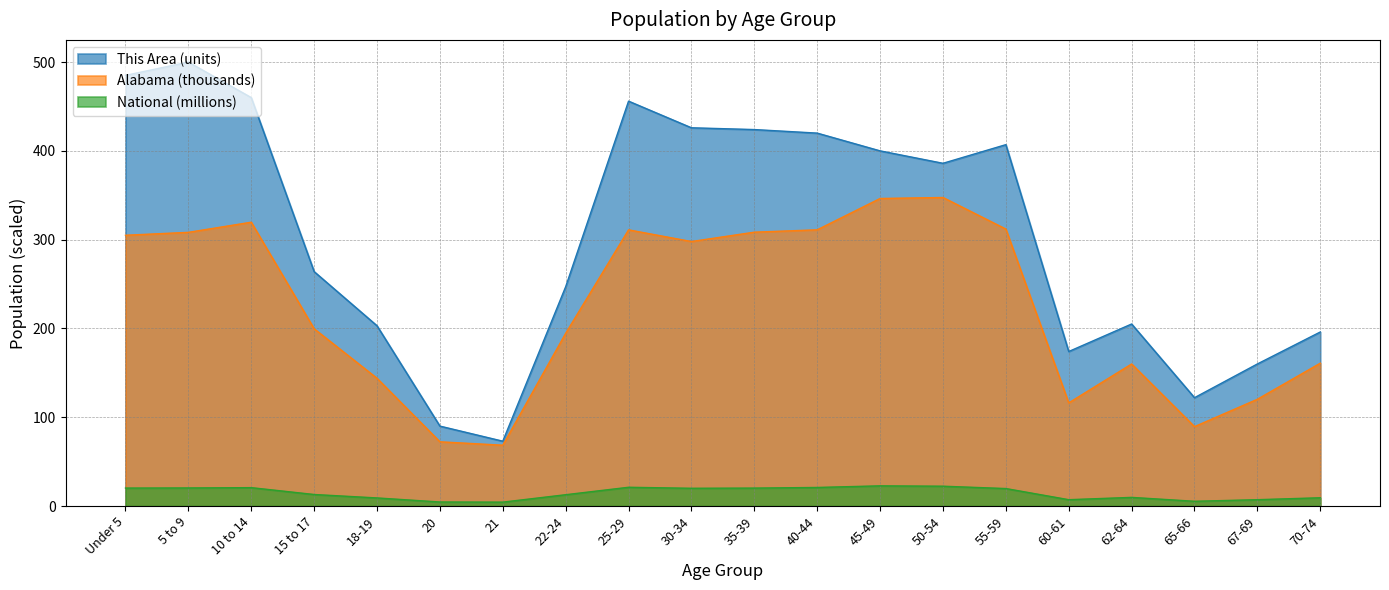

Rank the series by their maximum value, from highest to lowest.

This Area (units), Alabama (thousands), National (millions)